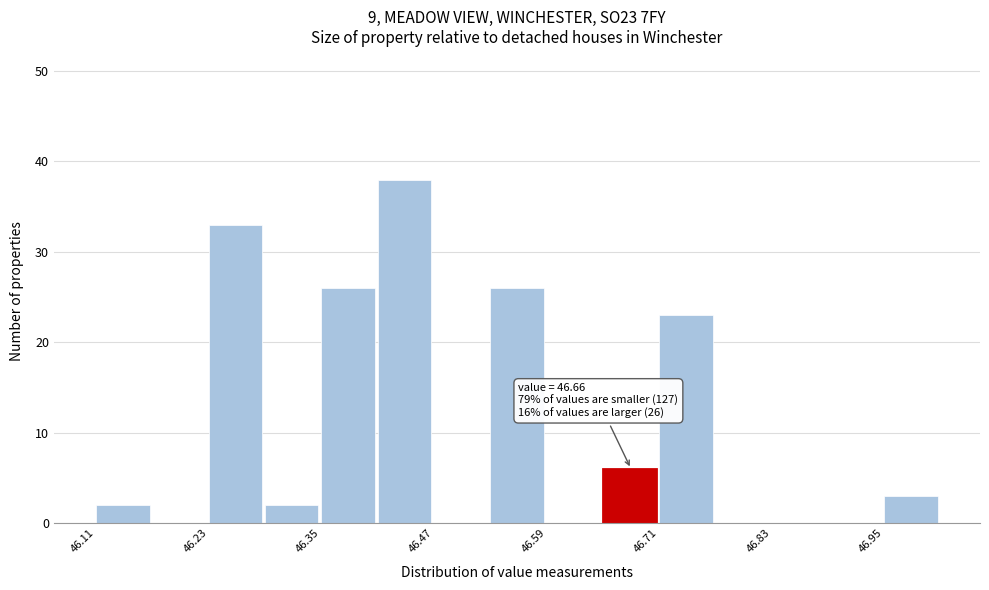

Around what value on the x-axis is the tallest bar? Give the approximate position of its centre, as read against the axis.

46.44